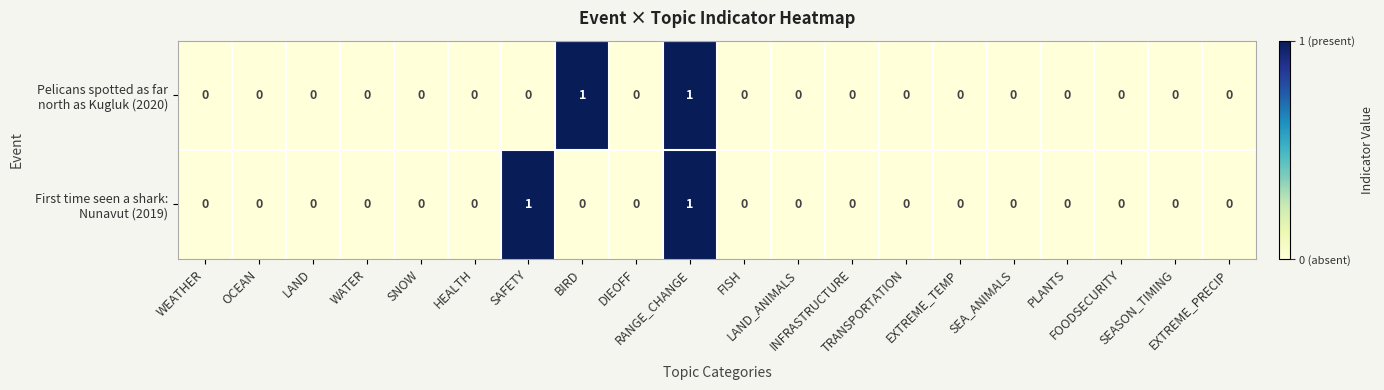

How many categories are shown in the chart?

20